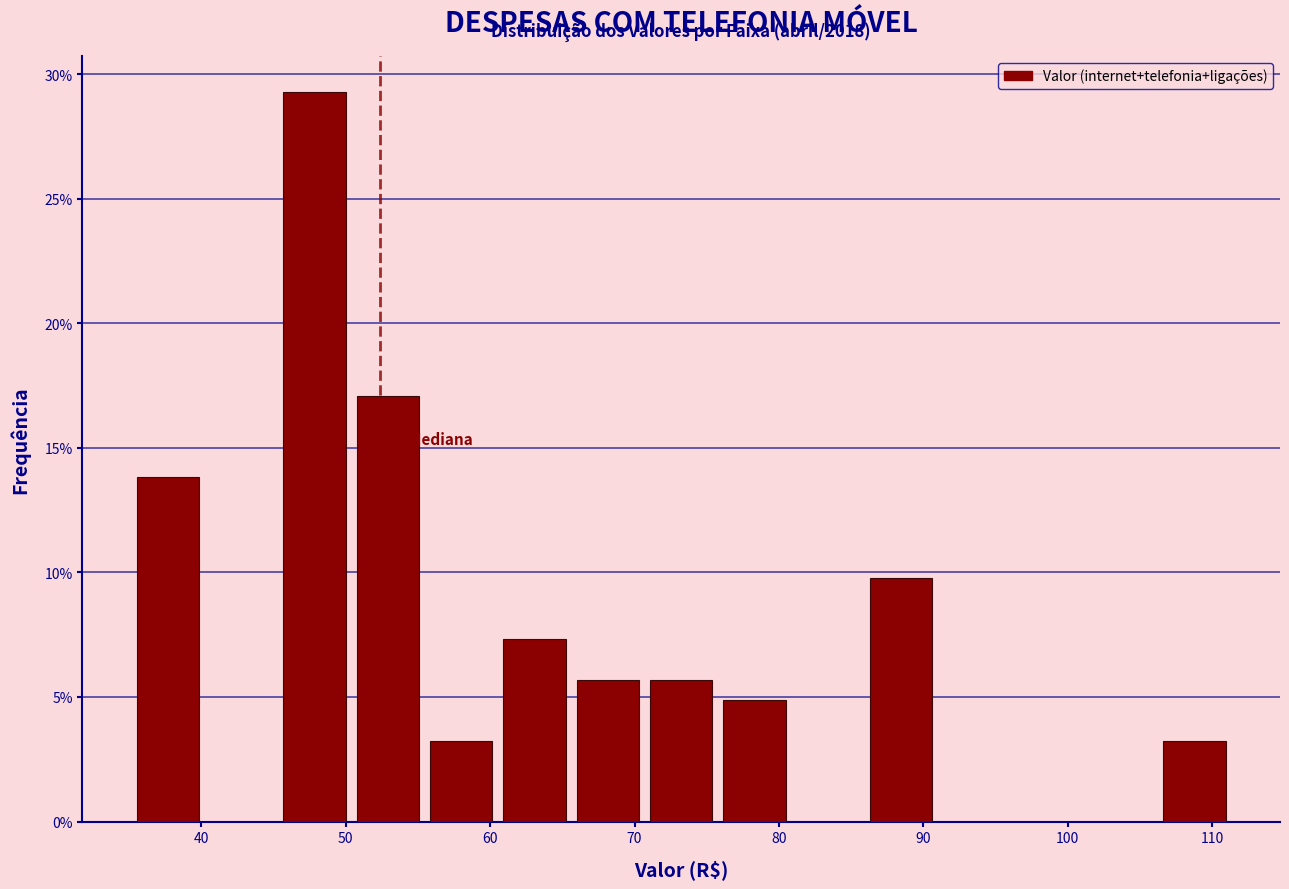

Which range on the x-axis has the tallest bar?

45 to 50